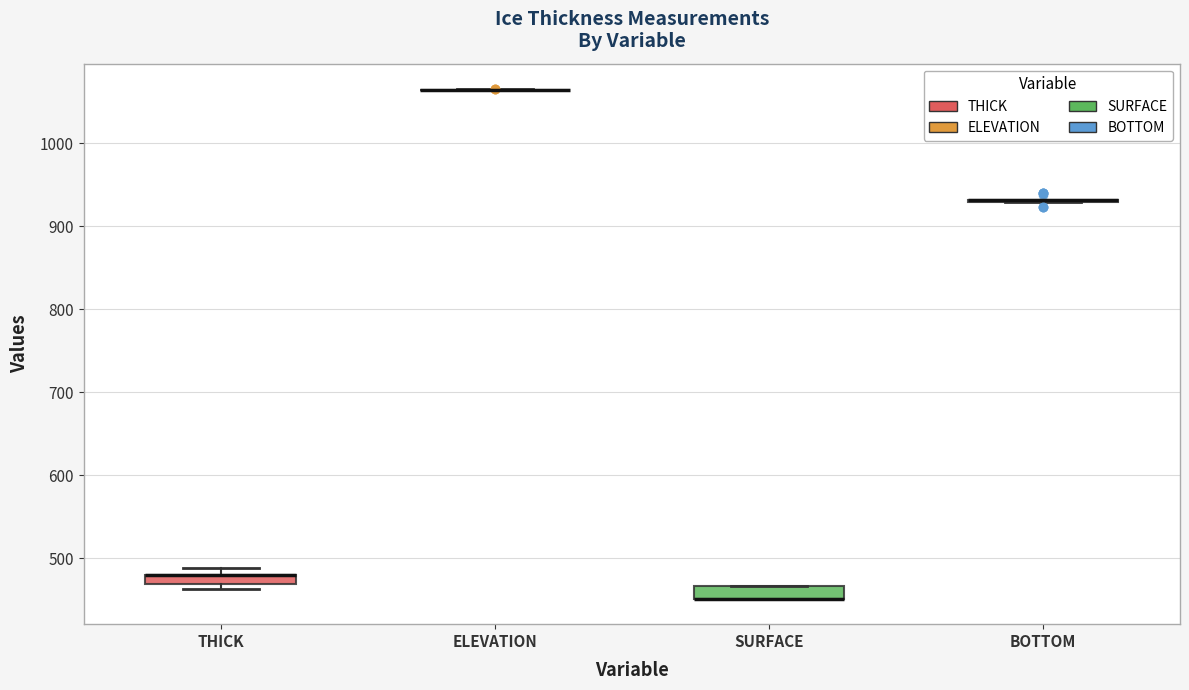

Where is the upper edge of the box for SURFACE on the y-axis? The values are not printed on the chart, so give them approximately, as read against the axis.

470